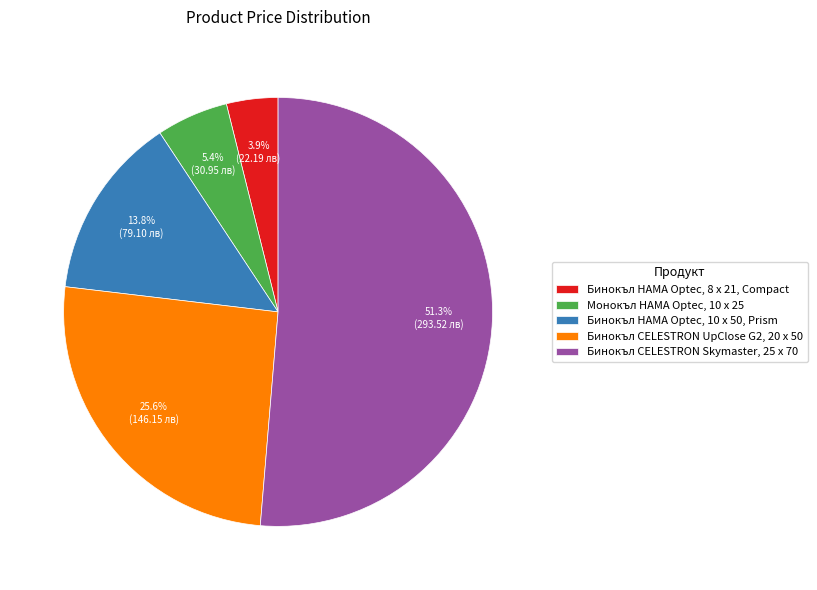

What is the ratio of the value at Бинокъл HAMA Optec, 8 x 21, Compact to the value at Бинокъл HAMA Optec, 10 x 50, Prism?

0.3